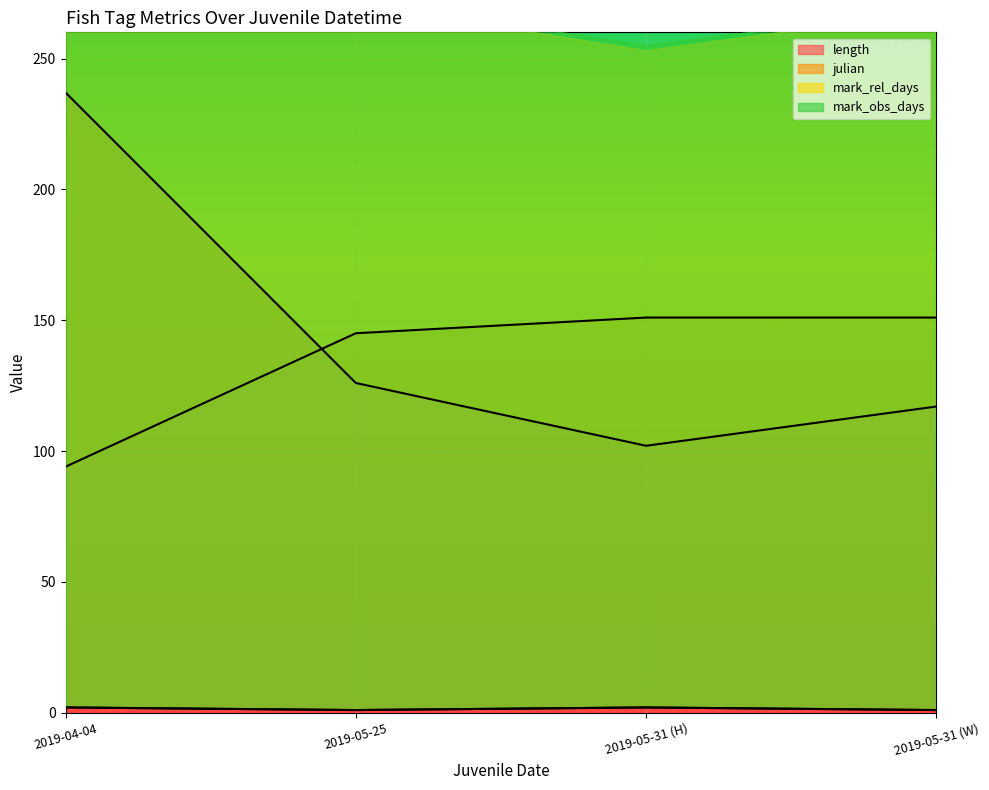

Reading right to left, extract all data points from this chart.

length: 117	102	126	237
julian: 151	151	145	94
mark_rel_days: 1	2	1	2
mark_obs_days: 1	2	1	2